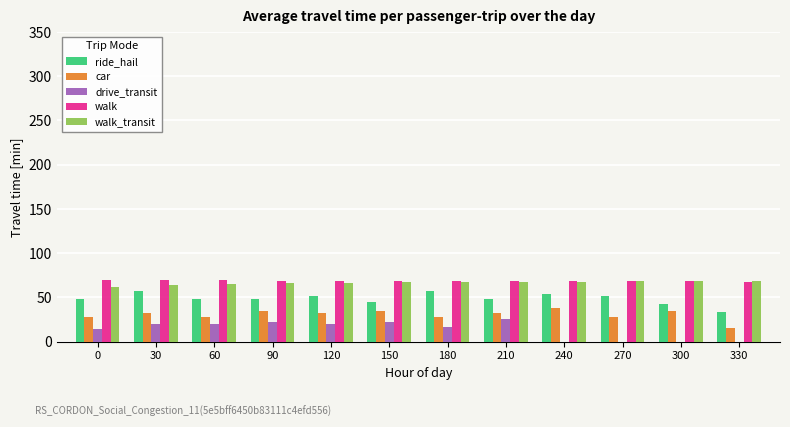

What is the highest value of the ride_hail series?

57.0